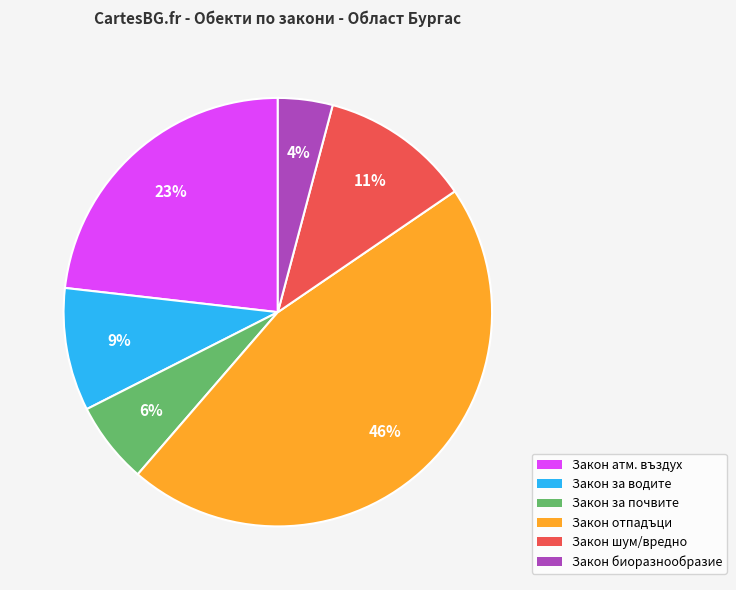

The Закон за водите slice represents 1% of the pie. True or false?

False